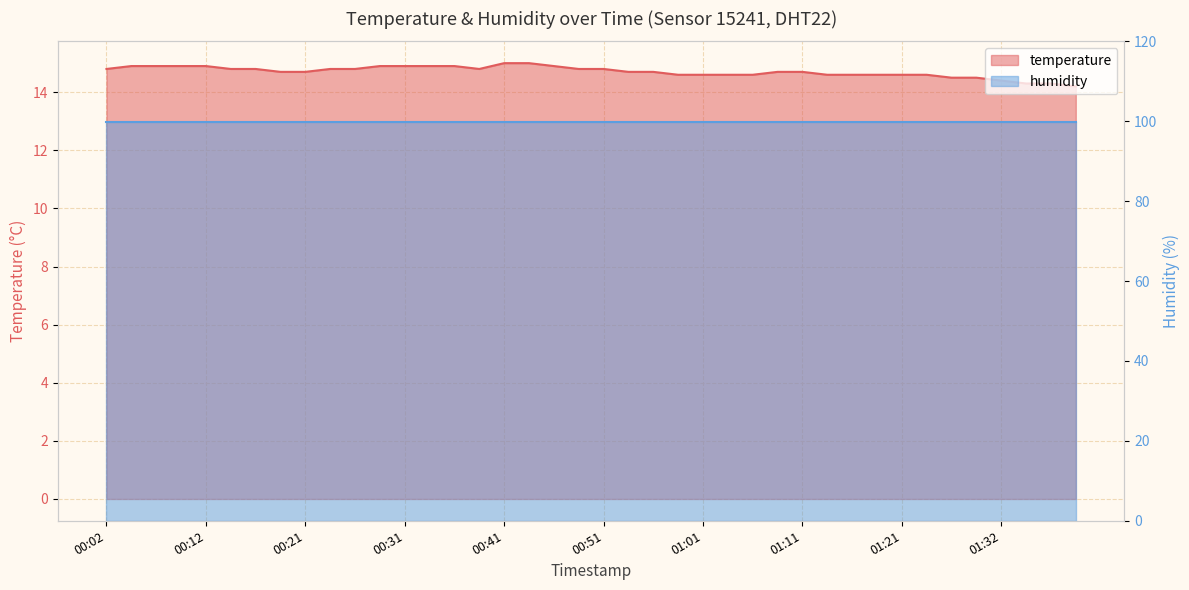

What is the label of the 30th point from the right?

00:26